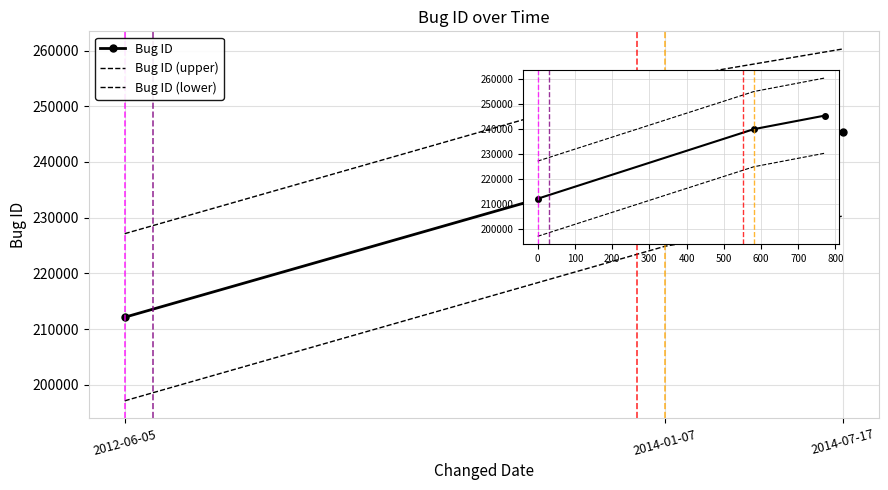

List the series in order of their overall mean, highest first.

Bug ID (upper), Bug ID, Bug ID (lower)